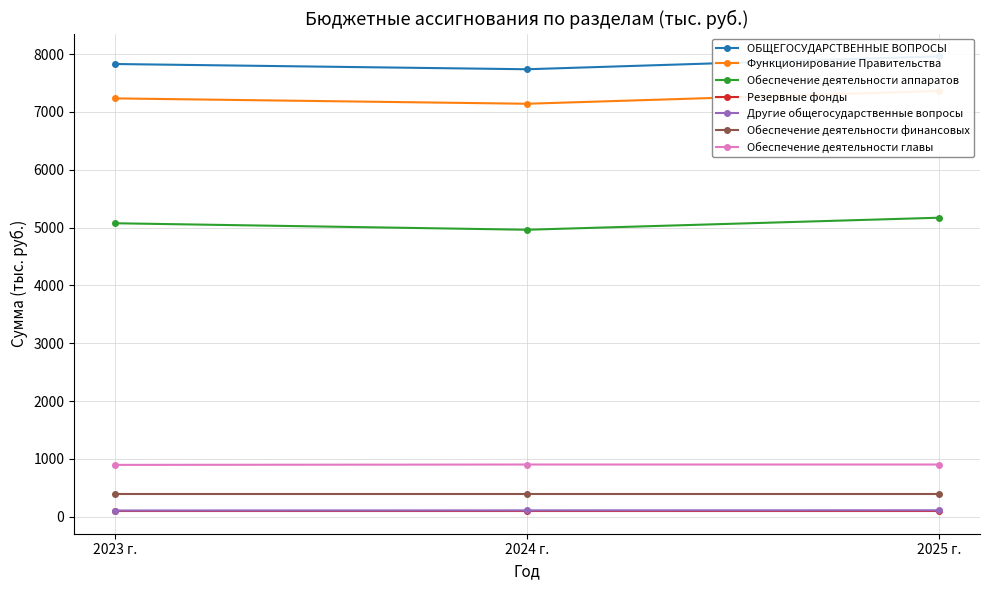

How many lines are shown in the chart?

5